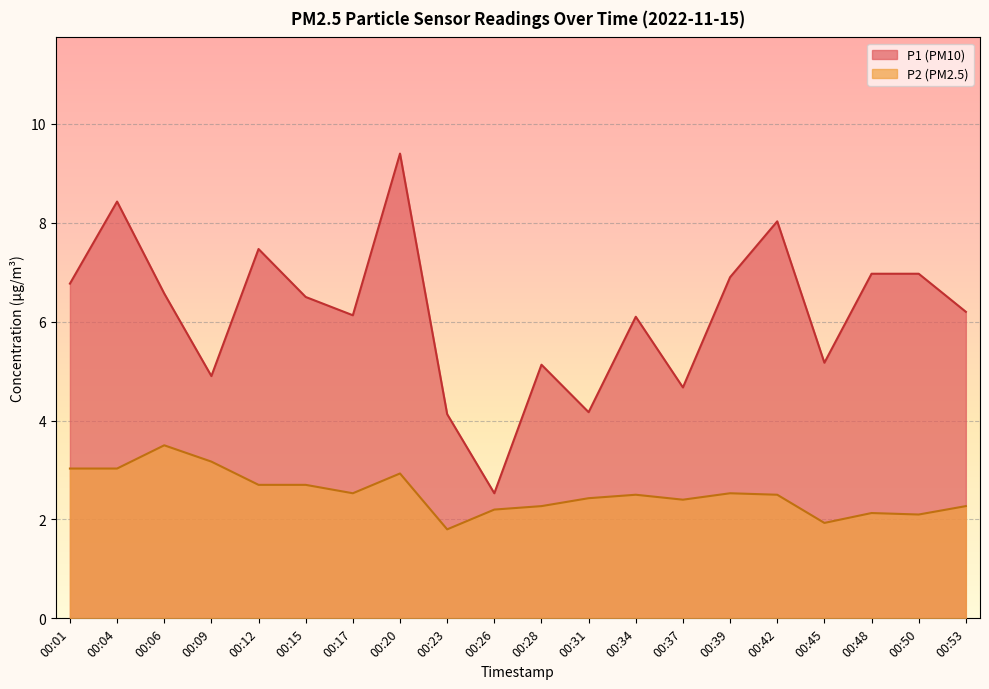

What is the value of the P1 point at the 17th from the left?

5.2